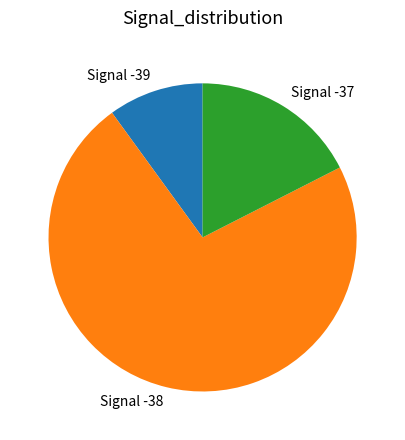

How many slices are in this pie chart?

3